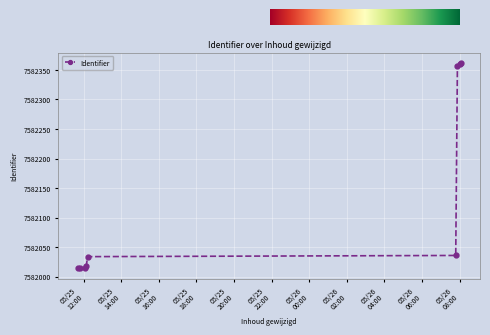

How many series are shown in this chart?

1